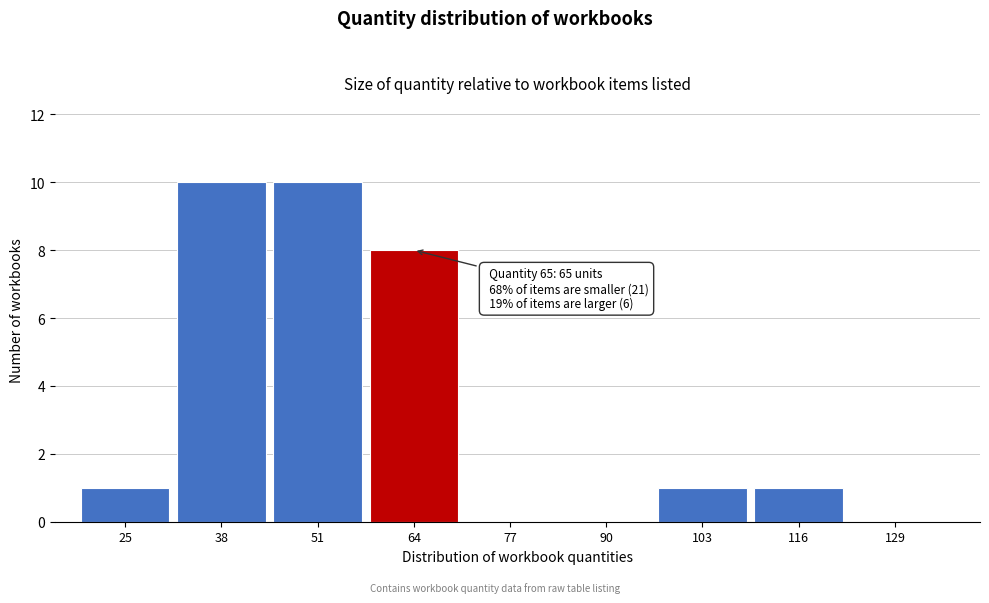

Reading right to left, transcribe all the data shown in this chart.

129=0	116=1	103=1	90=0	77=0	64=8	51=10	38=10	25=1